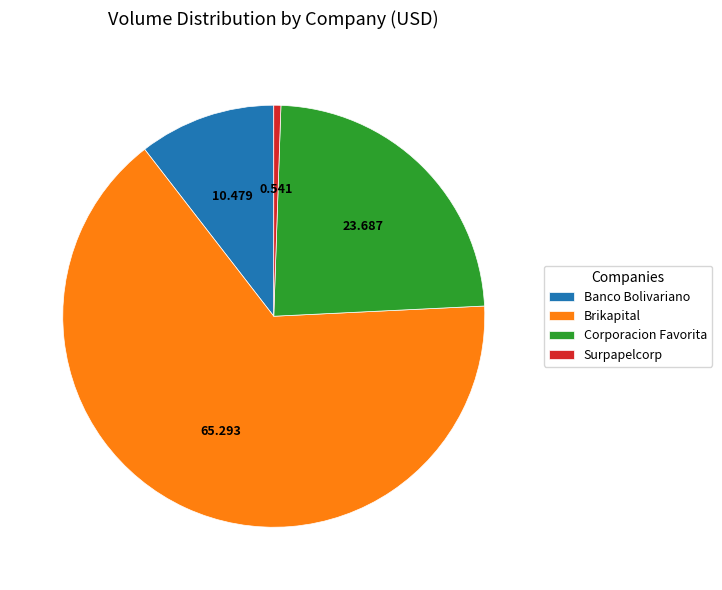

Which slice is the smallest?

Surpapelcorp